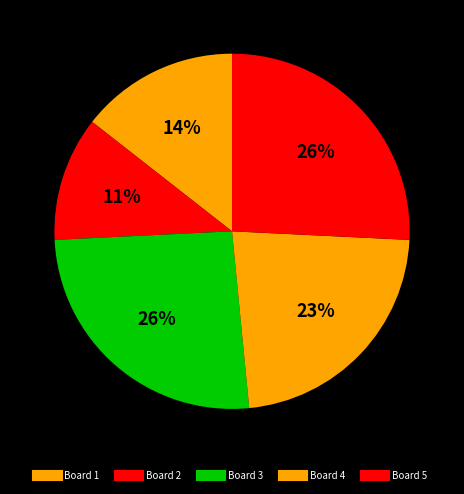

How many slices are in this pie chart?

5